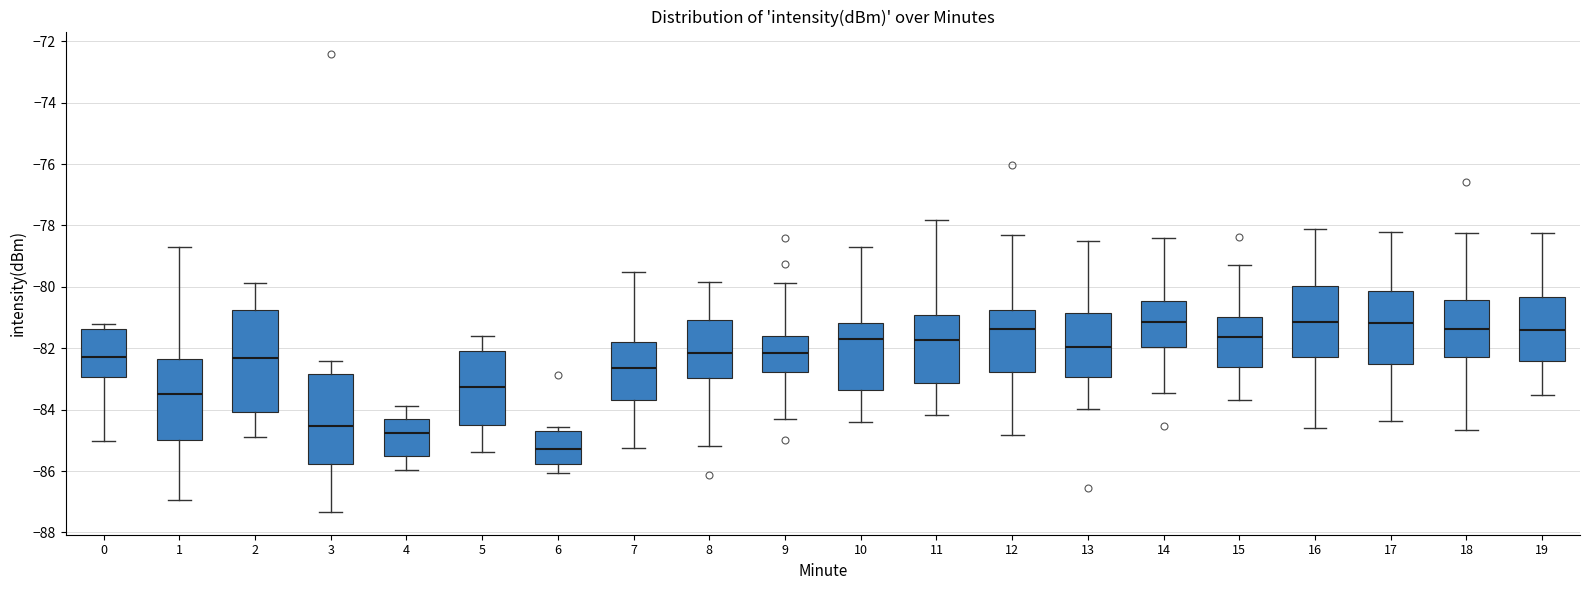

Reading left to right, read every box against the y-axis: the position of its median line, the range the box covers, and the ends of its whiskers. The values are not printed on the chart, so give them approximately, as read against the axis.

0: median -82.2, box -83.0 to -81.4, whiskers -85.0 to -81.2
1: median -83.6, box -85.0 to -82.4, whiskers -87.0 to -78.6
2: median -82.4, box -84.0 to -80.8, whiskers -84.8 to -79.8
3: median -84.6, box -85.8 to -82.8, whiskers -87.4 to -82.4
4: median -84.8, box -85.4 to -84.2, whiskers -86.0 to -83.8
5: median -83.2, box -84.4 to -82.0, whiskers -85.4 to -81.6
6: median -85.2, box -85.8 to -84.6, whiskers -86.0 to -84.6 (just above the box's upper edge)
7: median -82.6, box -83.8 to -81.8, whiskers -85.2 to -79.6
8: median -82.2, box -83.0 to -81.0, whiskers -85.2 to -79.8
9: median -82.2, box -82.8 to -81.6, whiskers -84.2 to -79.8
10: median -81.6, box -83.4 to -81.2, whiskers -84.4 to -78.8
11: median -81.8, box -83.2 to -81.0, whiskers -84.2 to -77.8
12: median -81.4, box -82.8 to -80.8, whiskers -84.8 to -78.4
13: median -82.0, box -83.0 to -80.8, whiskers -84.0 to -78.6
14: median -81.2, box -82.0 to -80.4, whiskers -83.4 to -78.4
15: median -81.6, box -82.6 to -81.0, whiskers -83.6 to -79.2
16: median -81.2, box -82.2 to -80.0, whiskers -84.6 to -78.2
17: median -81.2, box -82.6 to -80.2, whiskers -84.4 to -78.2
18: median -81.4, box -82.2 to -80.4, whiskers -84.6 to -78.2
19: median -81.4, box -82.4 to -80.4, whiskers -83.6 to -78.2